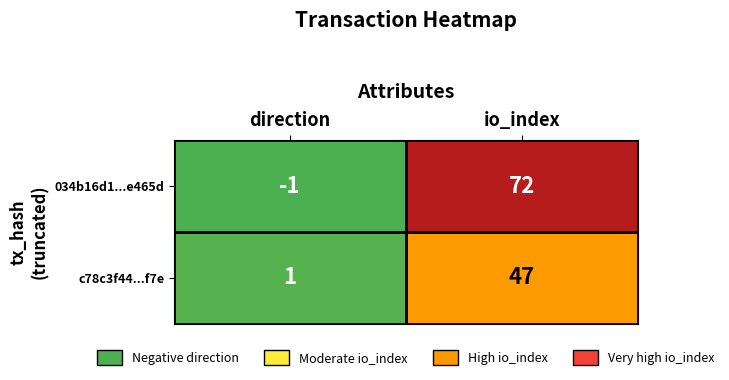

Which series has the largest total across all categories?

034b16d1...e465d